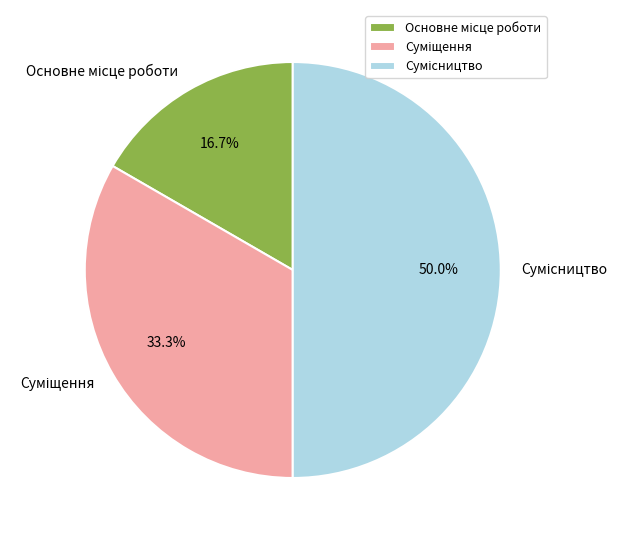

Count the number of slices in the pie.

3